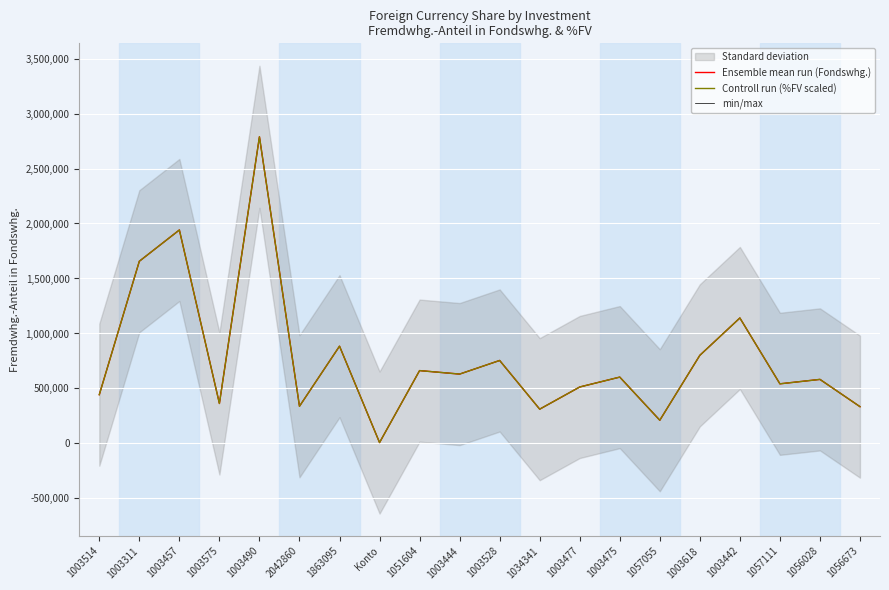

How many intersections are there between min/max and Controll run (%FV scaled)?

11